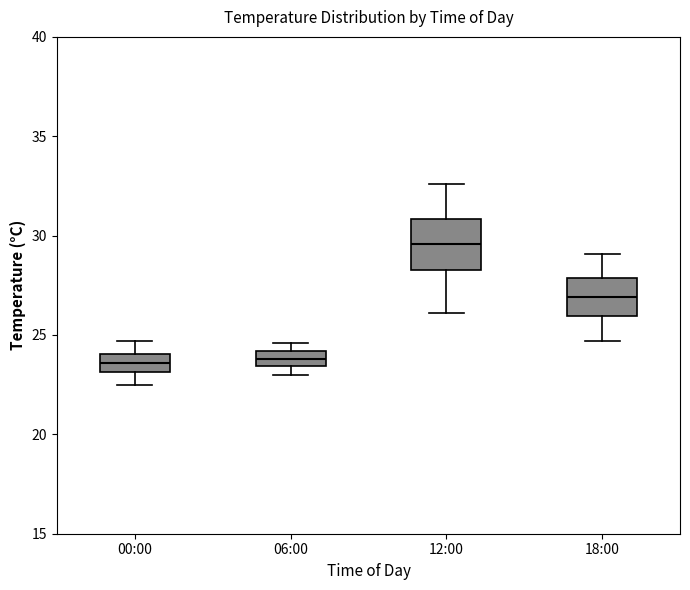

Reading left to right, read every box against the y-axis: the position of its median line, the range the box covers, and the ends of its whiskers. The values are not printed on the chart, so give them approximately, as read against the axis.

00:00: median 23.5, box 23.0 to 24.0, whiskers 22.5 to 24.5
06:00: median 24.0 (inside the box), box 23.5 to 24.0, whiskers 23.0 to 24.5
12:00: median 29.5, box 28.5 to 31.0, whiskers 26.0 to 32.5
18:00: median 27.0, box 26.0 to 28.0, whiskers 24.5 to 29.0